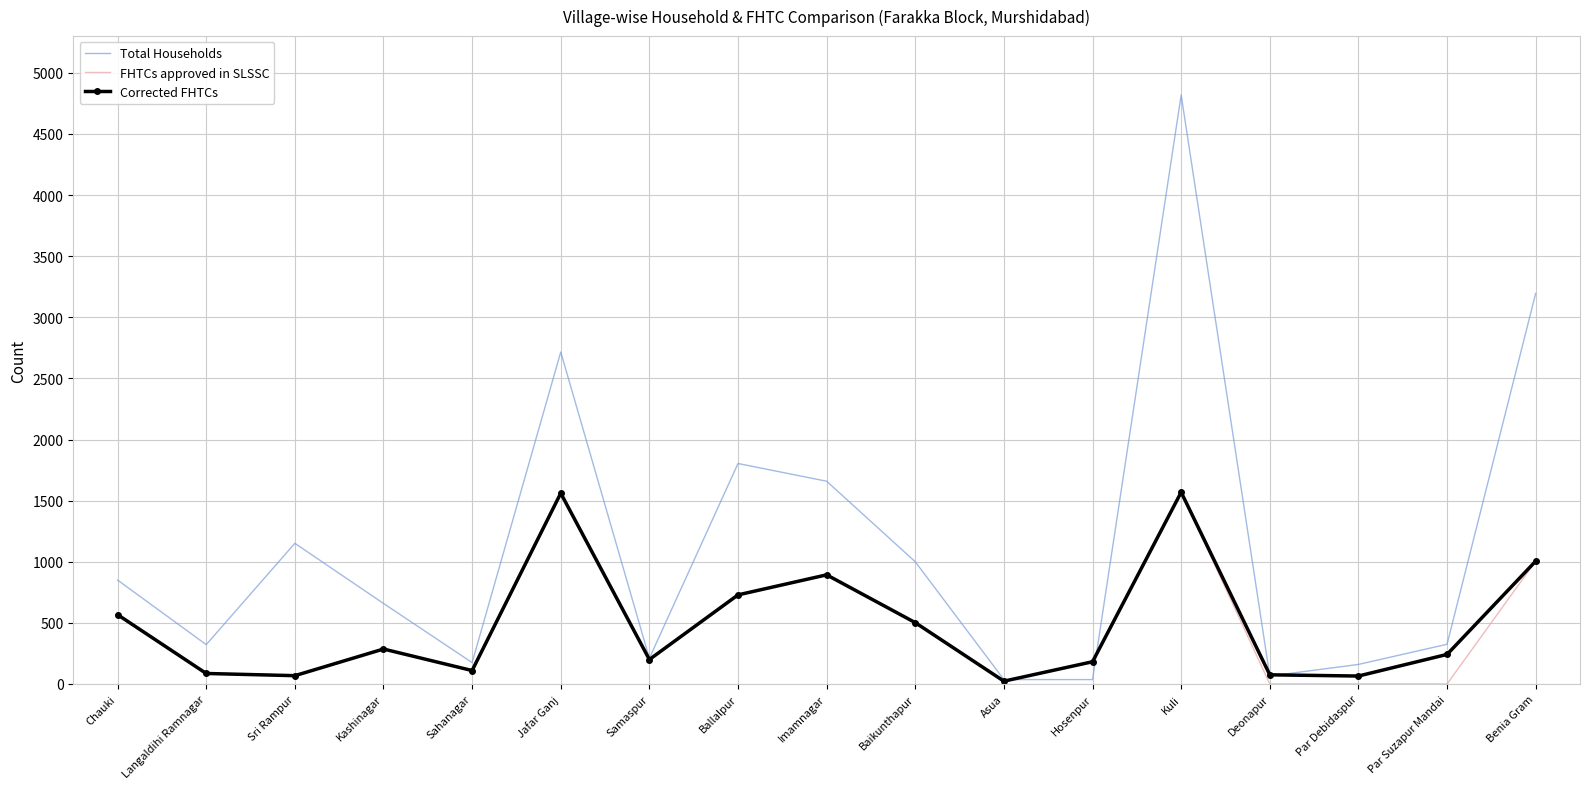

What is the difference between the maximum and minimum values in the FHTCs approved in SLSSC series?

1569